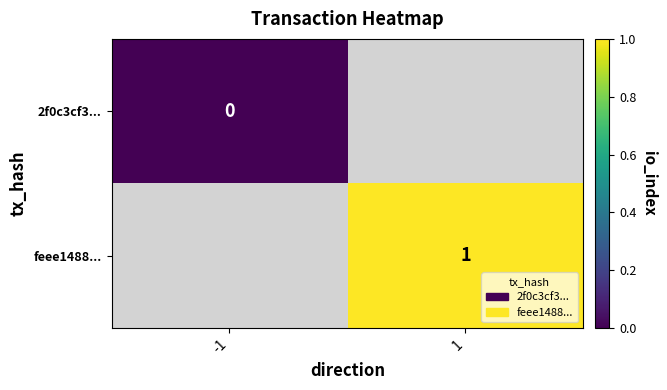

At how many categories does at least one series exceed 0?

1